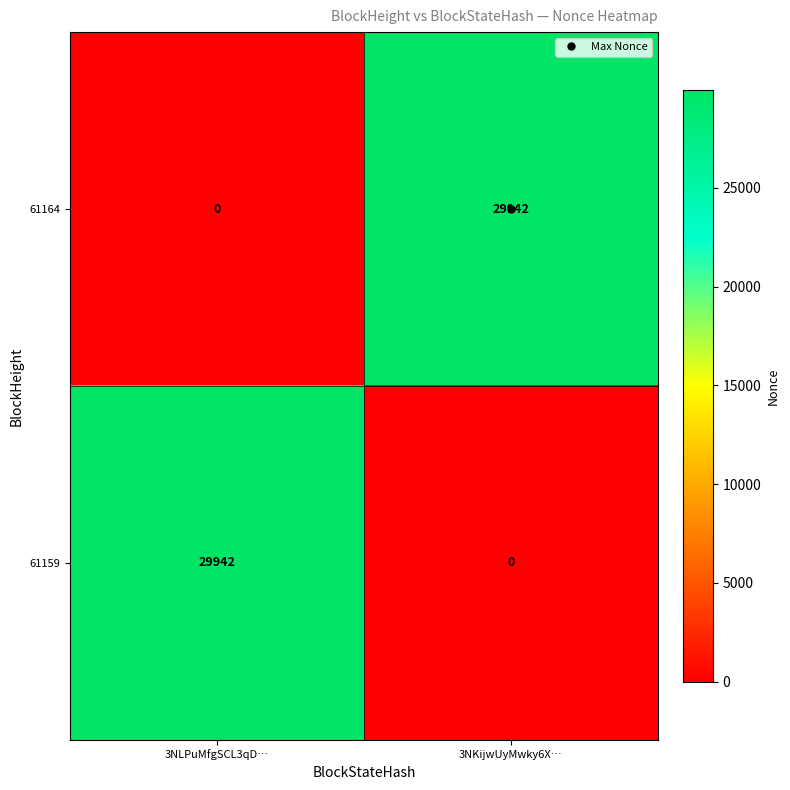

Rank the series at 3NLPuMfgSCL3qD… from lowest to highest value.

61164, 61159